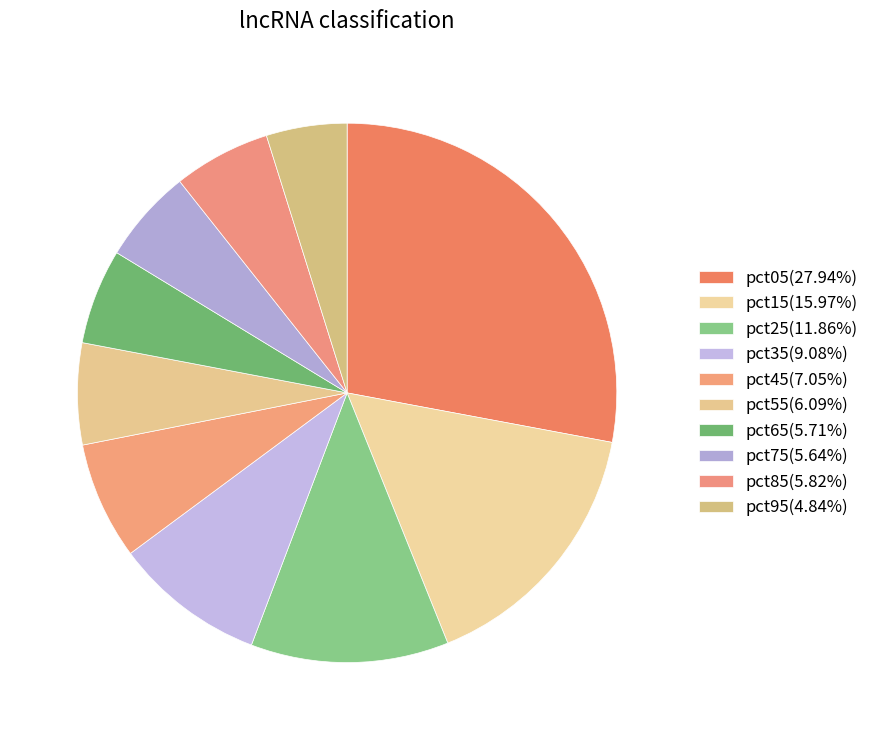

Is there any slice that represents more than half of the pie?

No